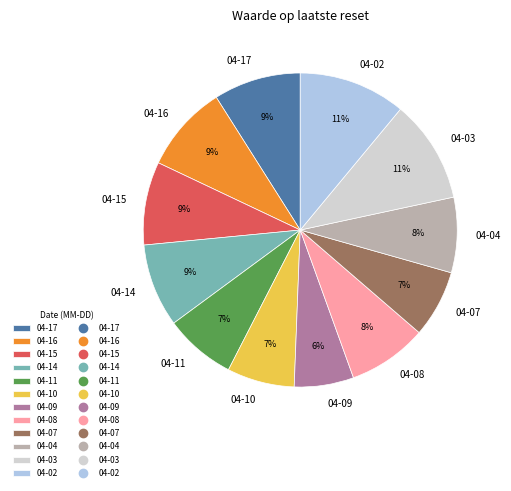

Which slice is the smallest?

04-09